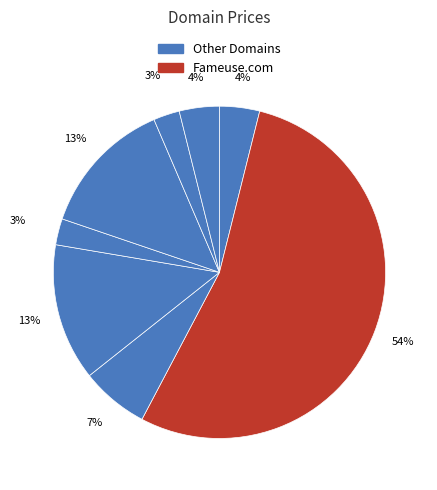

To the nearest percent, what is the average slice percentage?

12%